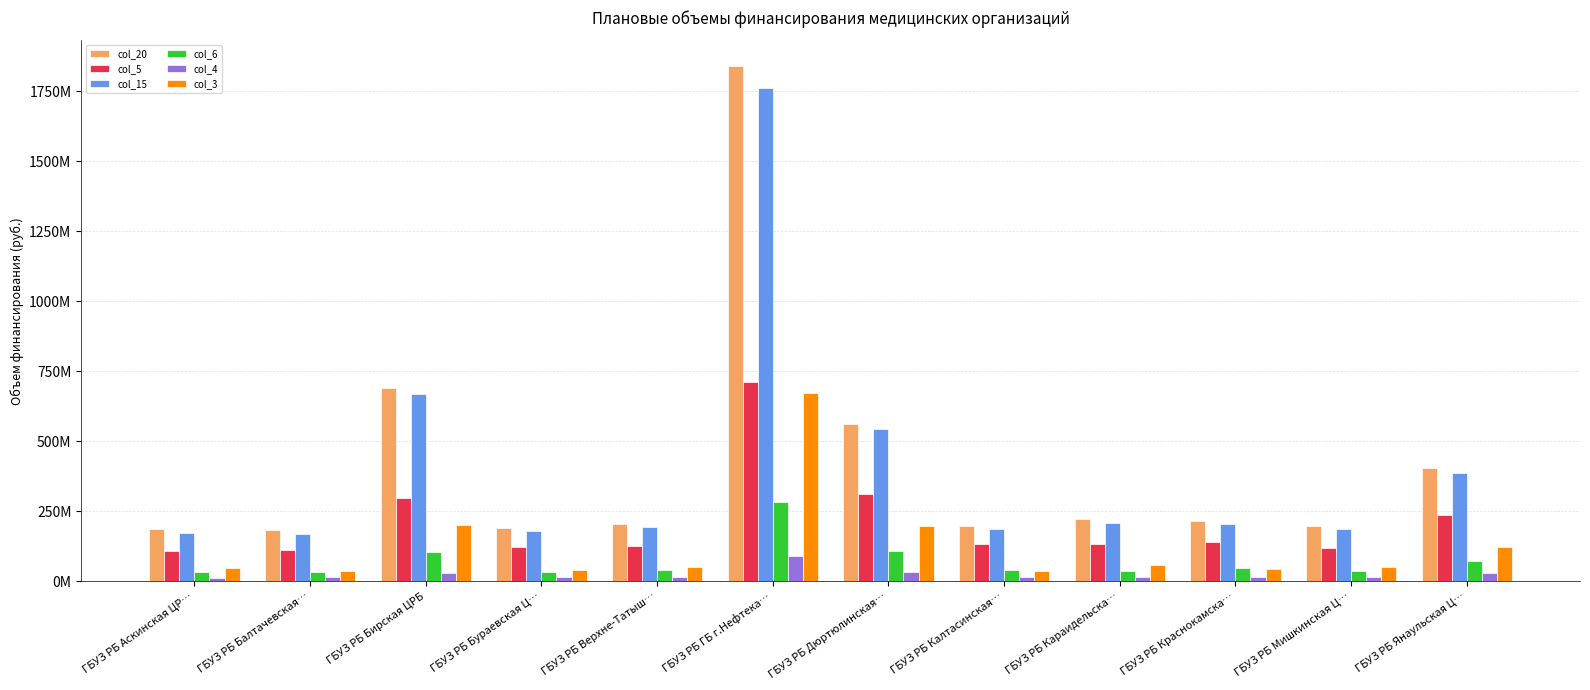

What is the total value across all series at ГБУЗ РБ Балтачевская…?

552954923.3